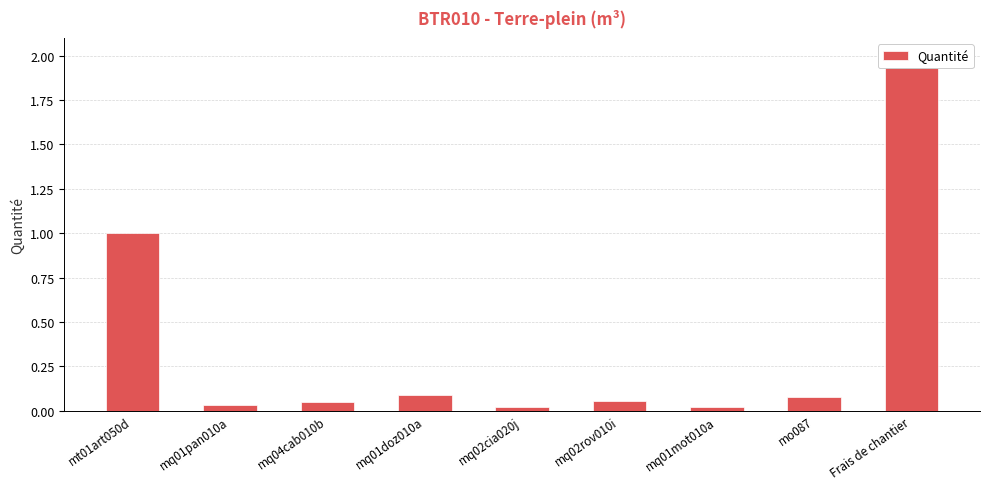

What is the maximum value shown in the chart?

2.0